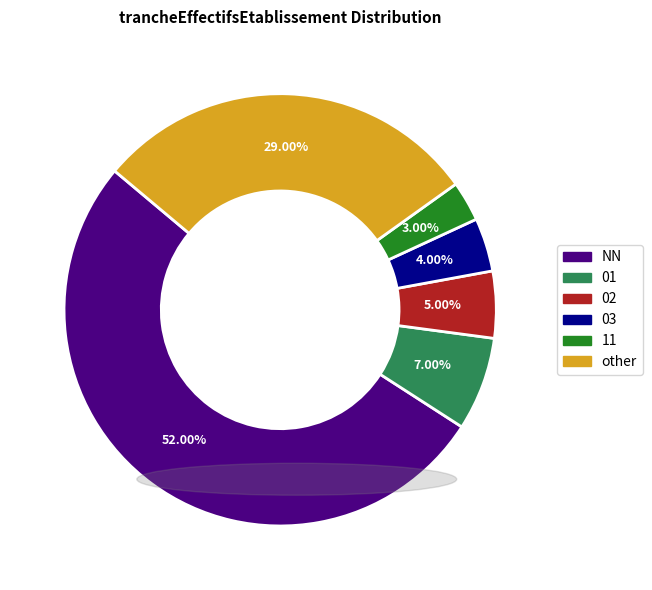

Rank the categories by value from lowest to highest.

11, 03, 02, 01, other, NN